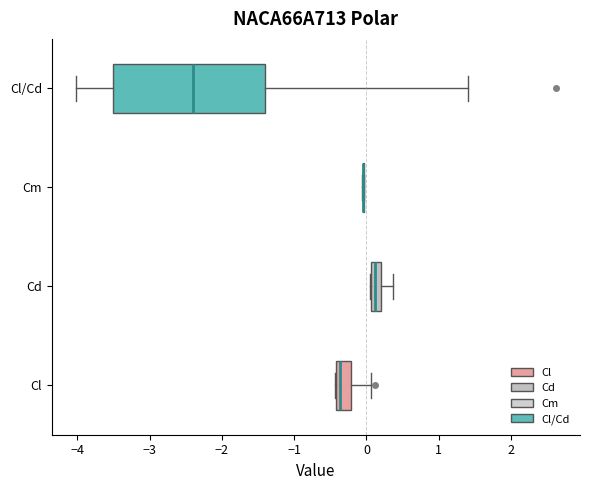

Comparing the boxes themselves (not the whiskers), which one is the widest?

Cl/Cd